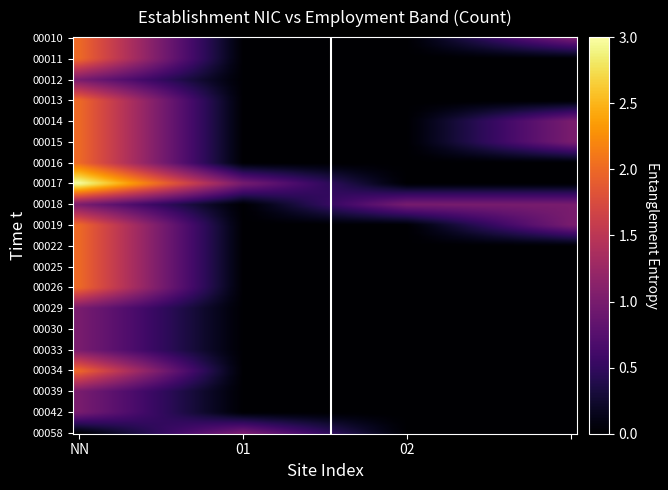

Reading left to right, extract all data points from this chart.

00010: NN=2	01=0	02=0	=1
00011: NN=2	01=0	02=0	=0
00012: NN=1	01=0	02=0	=0
00013: NN=2	01=0	02=0	=0
00014: NN=2	01=0	02=0	=1
00015: NN=2	01=0	02=0	=1
00016: NN=2	01=0	02=0	=0
00017: NN=3	01=1	02=0	=0
00018: NN=1	01=0	02=1	=1
00019: NN=2	01=0	02=0	=1
00022: NN=2	01=0	02=0	=0
00025: NN=2	01=0	02=0	=0
00026: NN=2	01=0	02=0	=0
00029: NN=1	01=0	02=0	=0
00030: NN=1	01=0	02=0	=0
00033: NN=1	01=0	02=0	=0
00034: NN=2	01=0	02=0	=0
00039: NN=1	01=0	02=0	=0
00042: NN=1	01=0	02=0	=0
00058: NN=0	01=1	02=0	=0